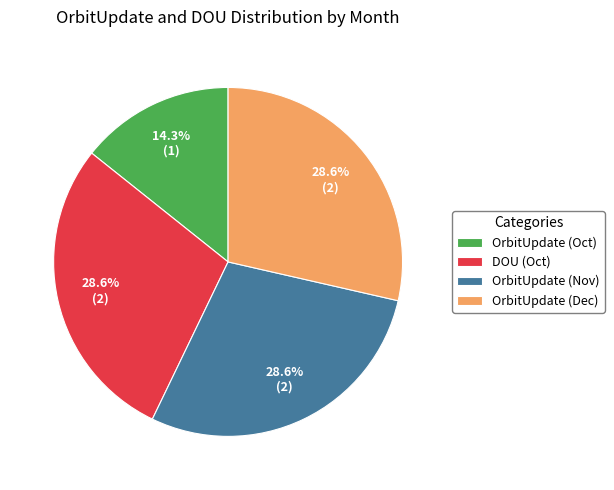

To the nearest percent, what is the difference between the largest and smallest slice percentages?

14%